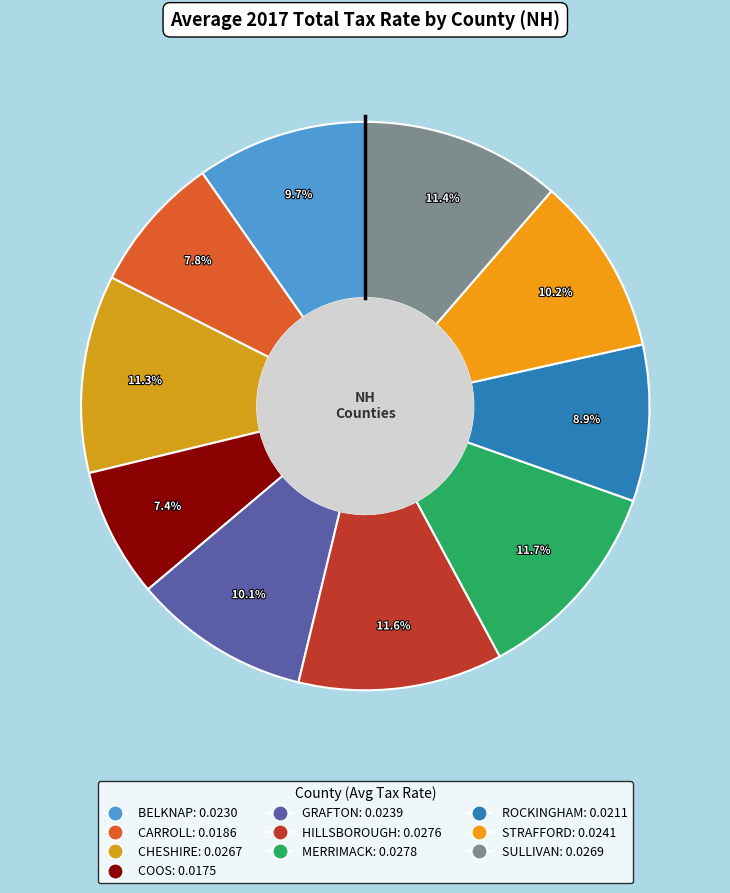

The COOS slice represents 7% of the pie. True or false?

True